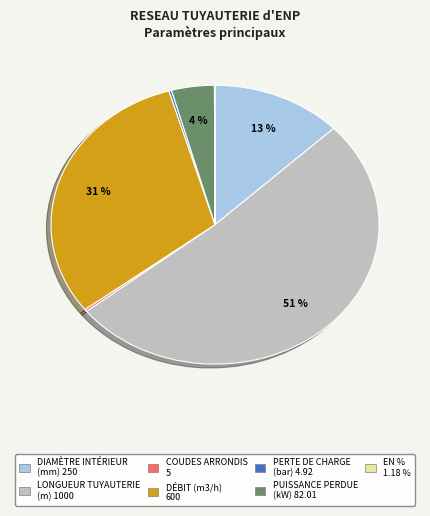

Is there any slice that represents more than half of the pie?

Yes